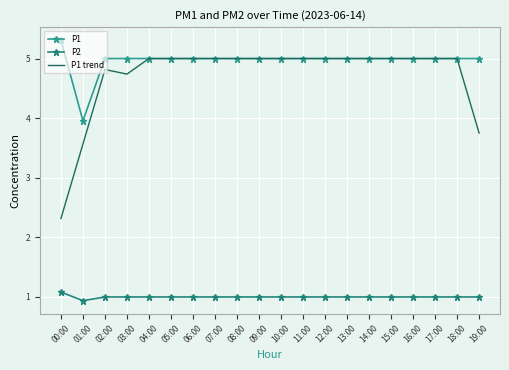

True or false: P2 and P1 trend intersect in this chart.

False